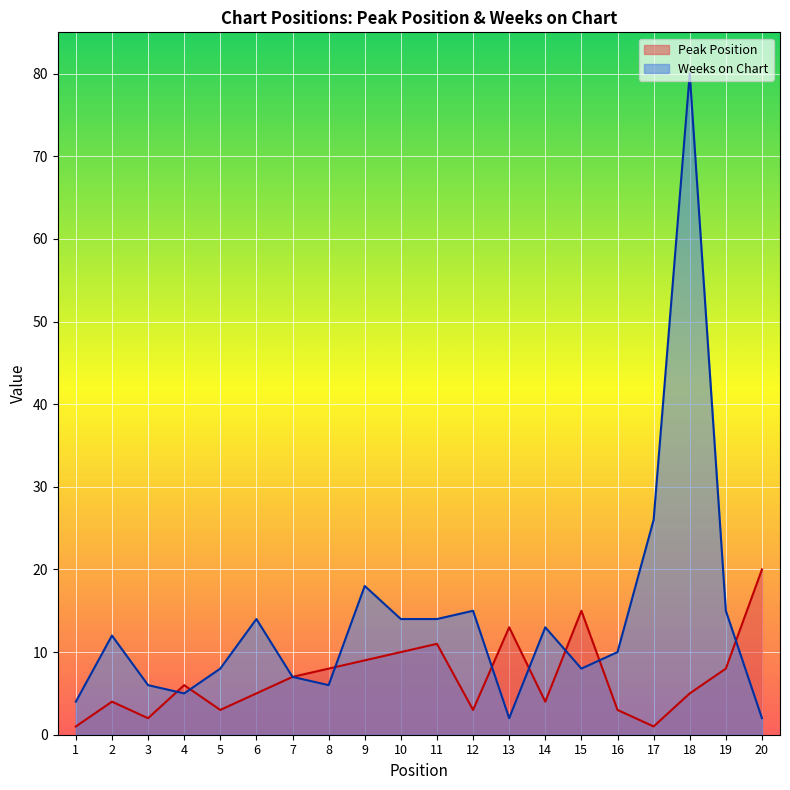

What is the difference between the second highest and second lowest values in the Weeks on Chart series?

24